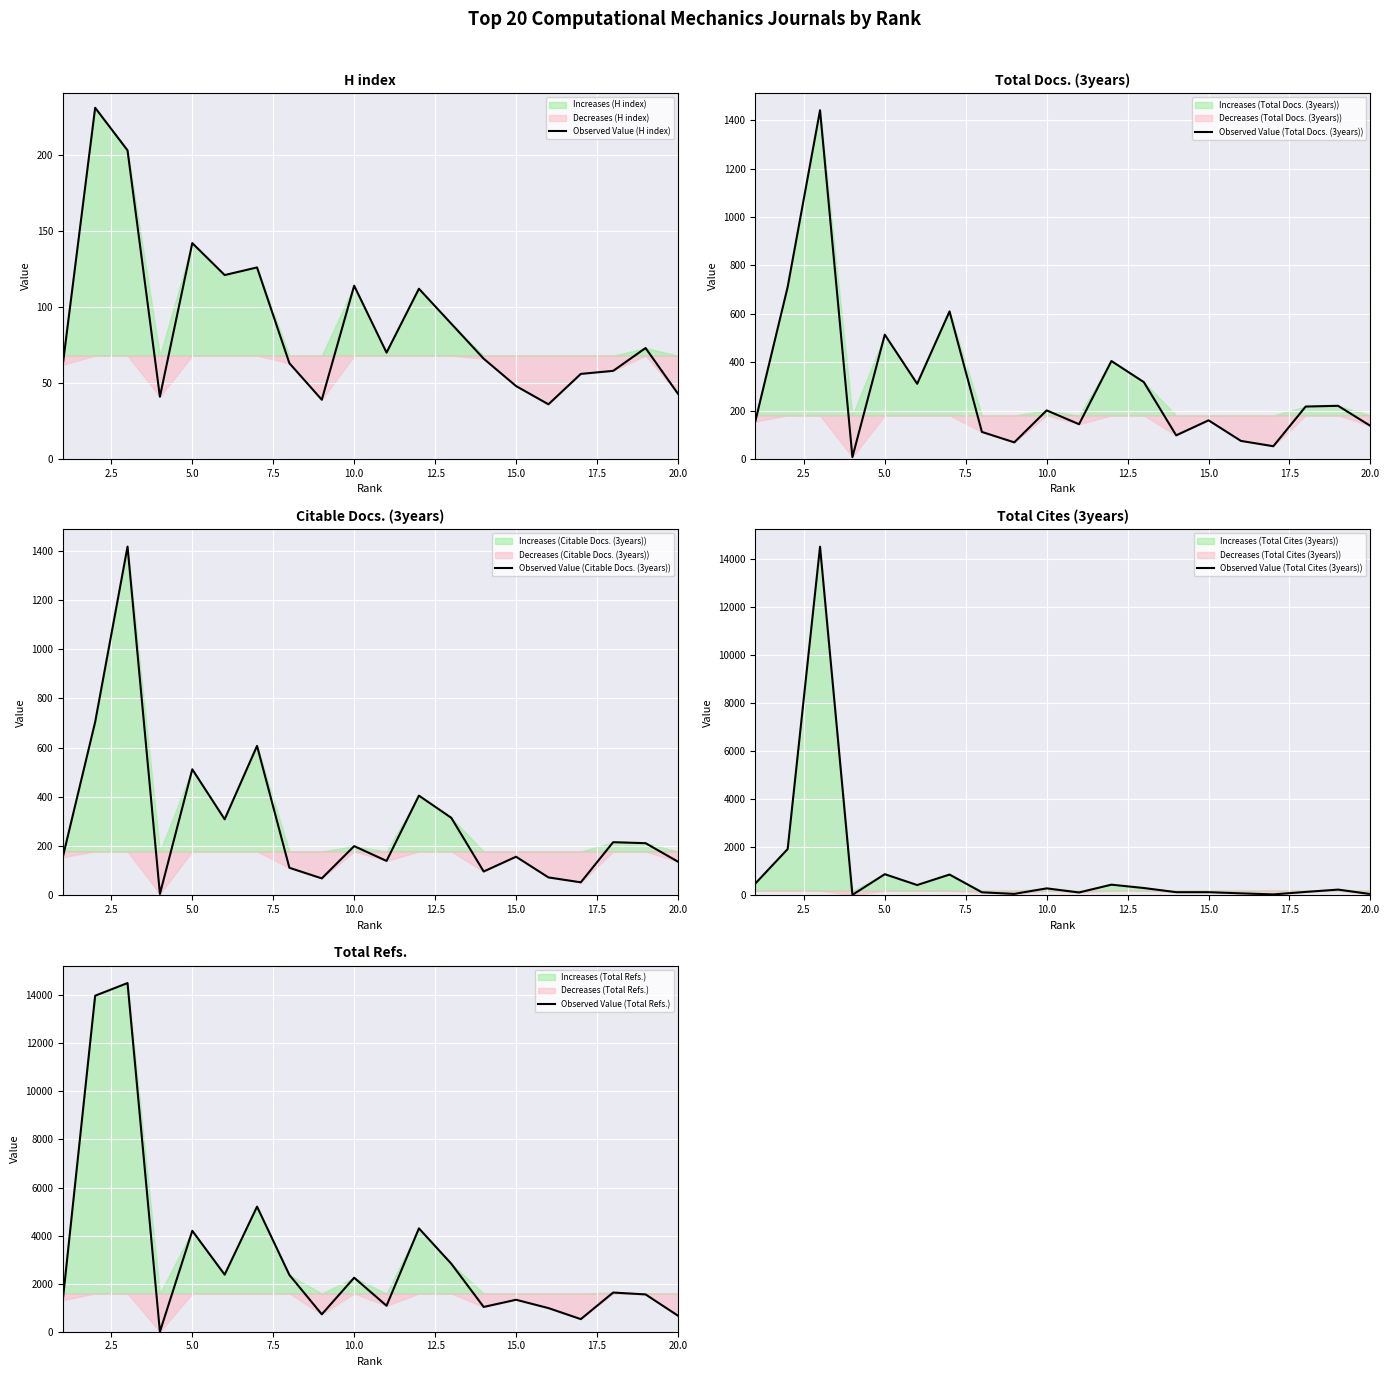

The Observed Value (H index) series shows 72 at 5.0. True or false?

False